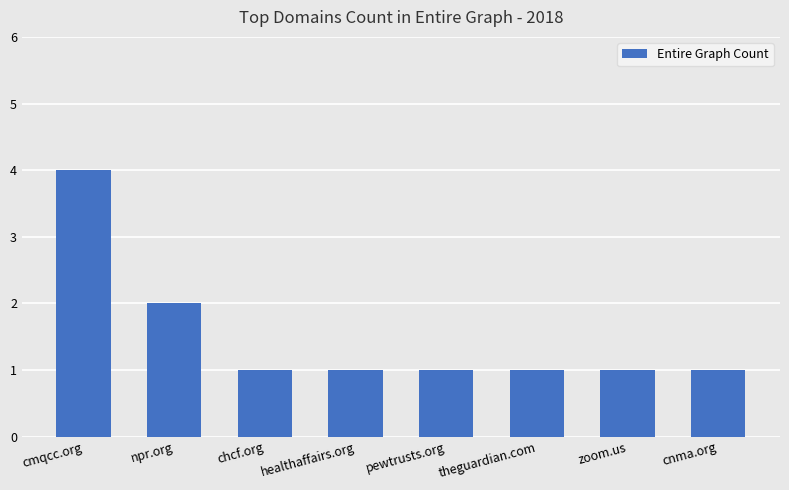

What is the label of the 7th bar from the left?

zoom.us